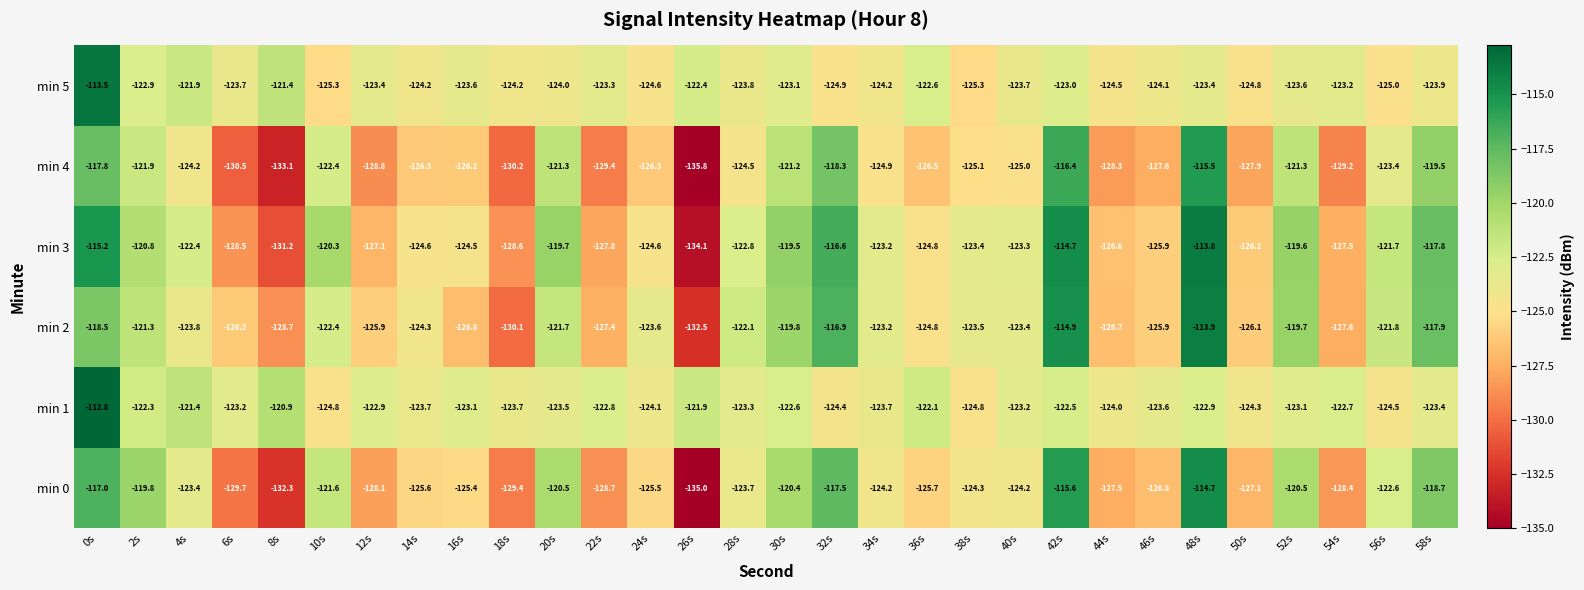

Is it true that min 0 equals -33.5 at 0s?

False